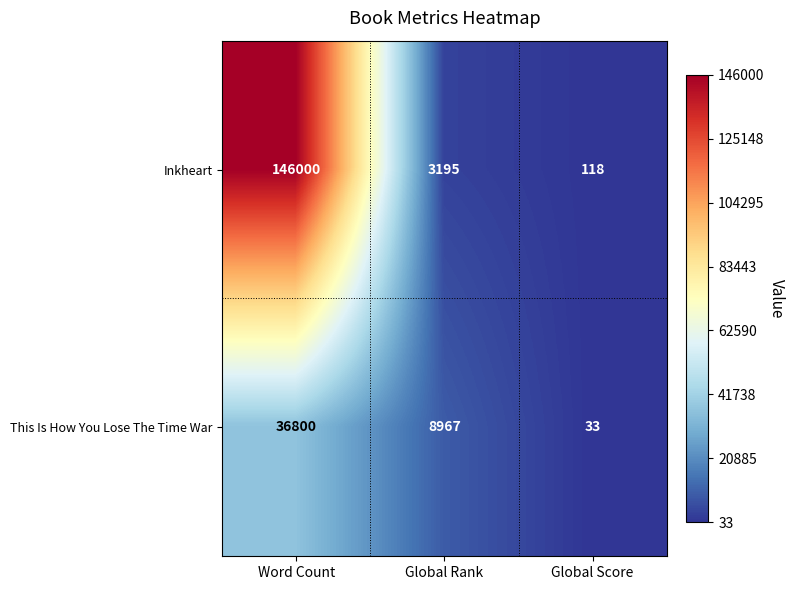

Count the This Is How You Lose The Time War values in the range 33 to 36800.

3